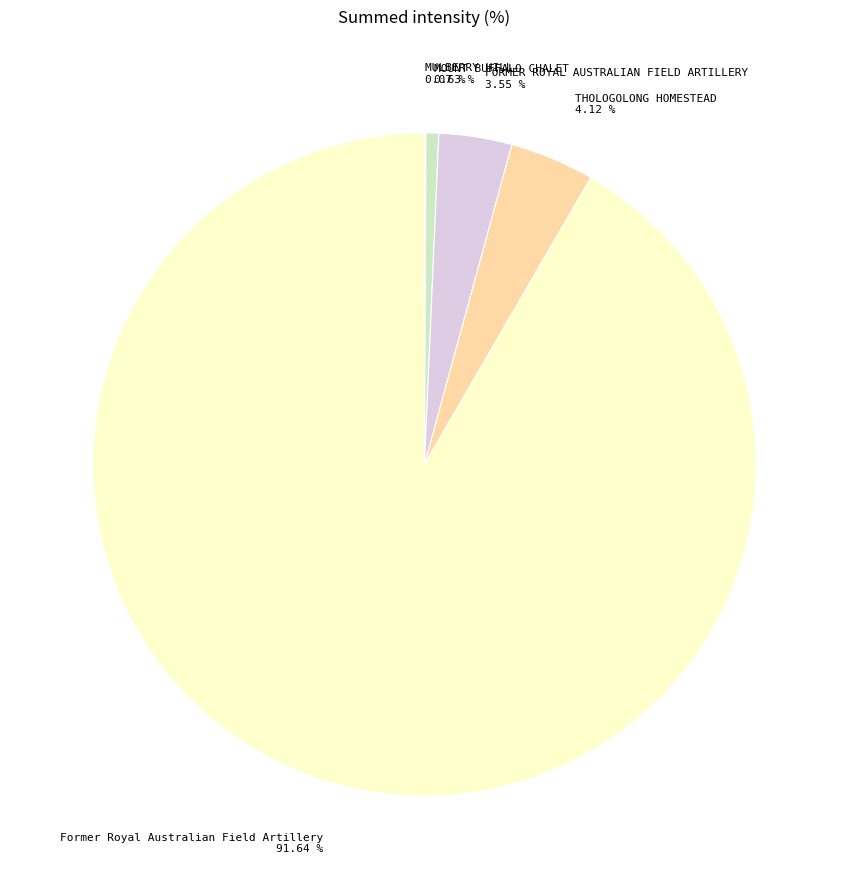

Which slice represents more than half of the pie?

Former Royal Australian Field Artillery